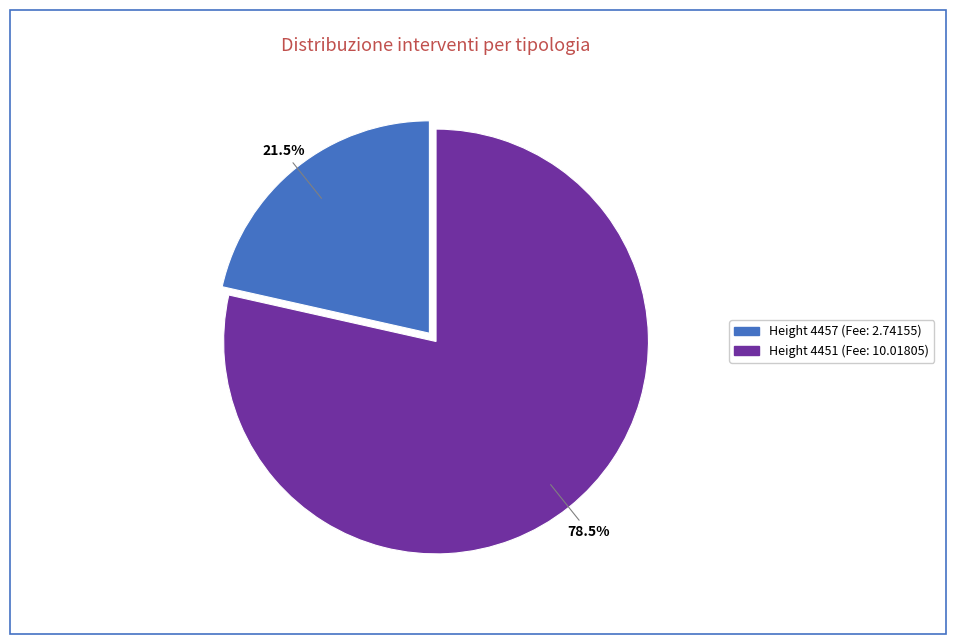

Is there any slice that represents more than half of the pie?

Yes